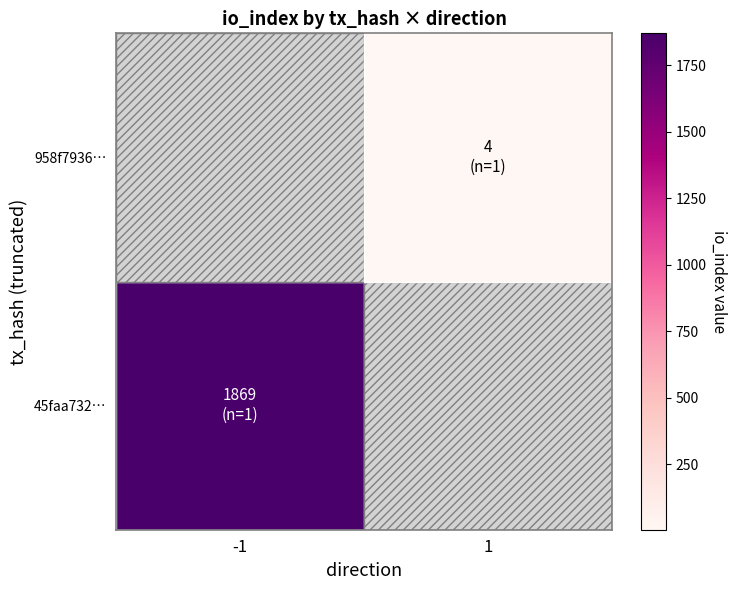

Which has a higher value, io_index or direction?

io_index